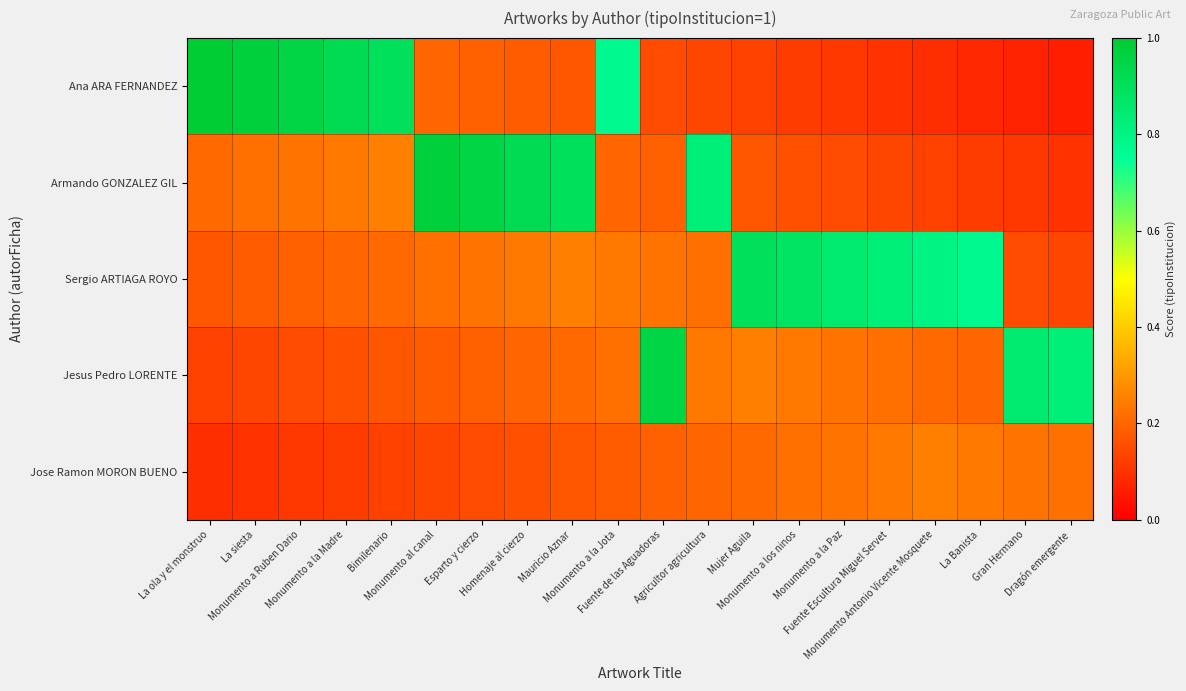

At Monumento al canal, list the series in order from smallest to largest.

Jose Ramon MORON BUENO, Jesus Pedro LORENTE, Ana ARA FERNANDEZ, Sergio ARTIAGA ROYO, Armando GONZALEZ GIL